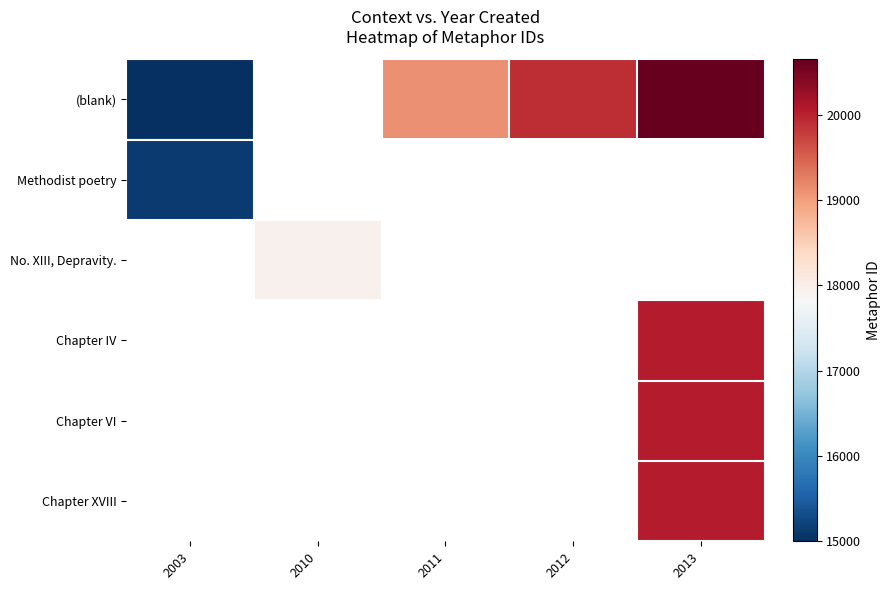

At which category does the chart reach its peak across all series?

2013